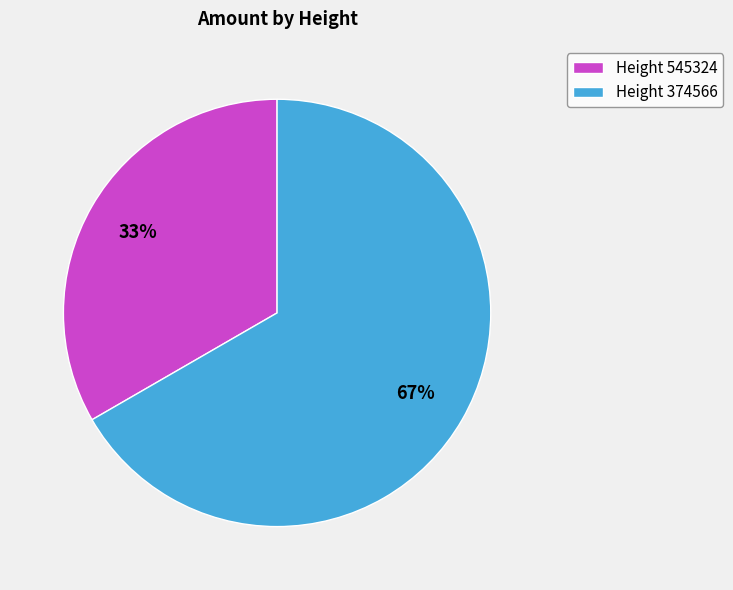

True or false: Height 374566 accounts for 61% of the total.

False